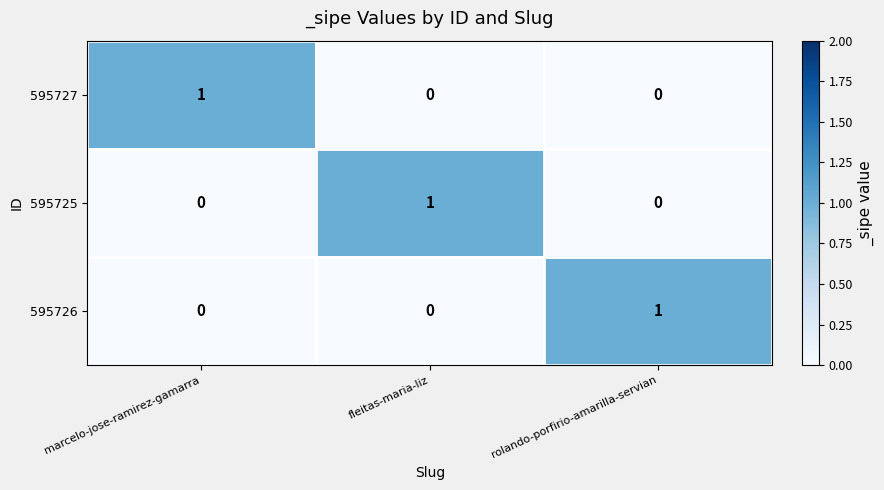

How many 595726 values are between 0 and 1?

3